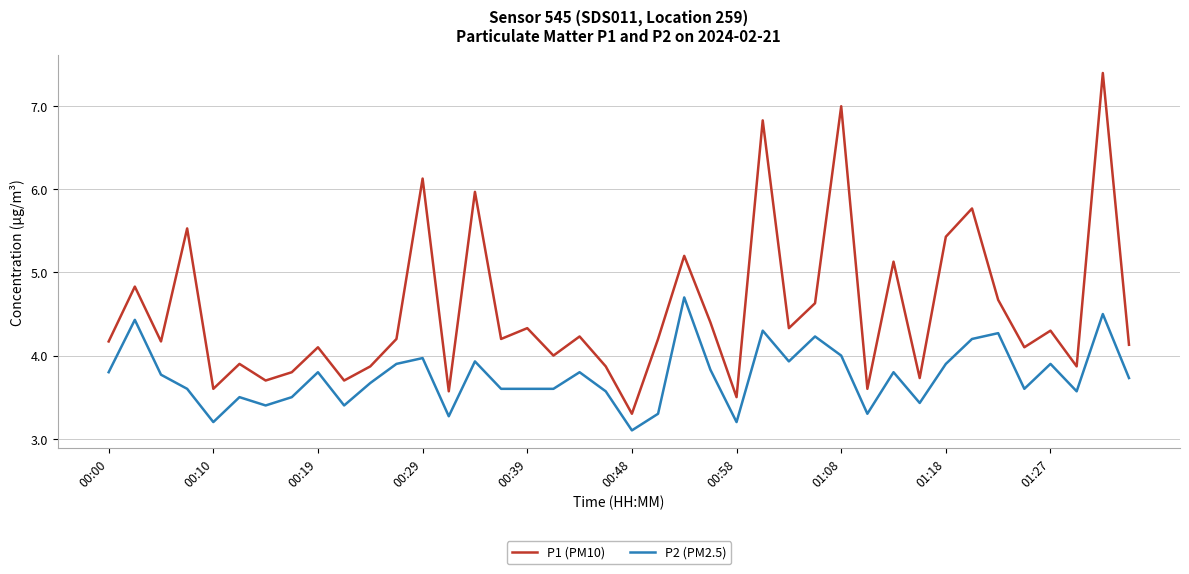

At how many categories does at least one series exceed 3?

40